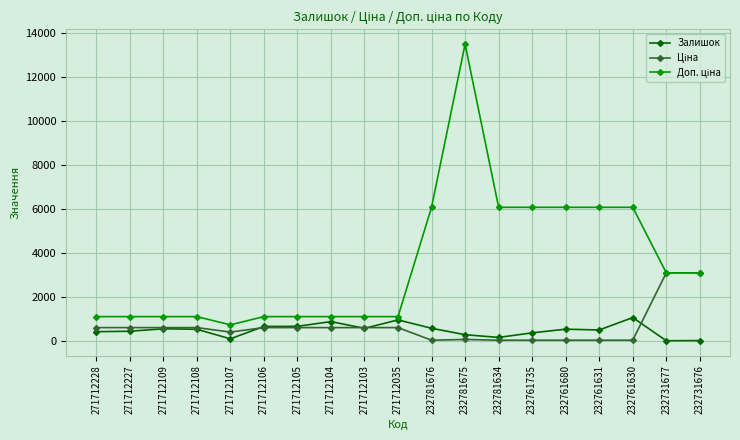

Read the Залишок value at 271712035.

950.0